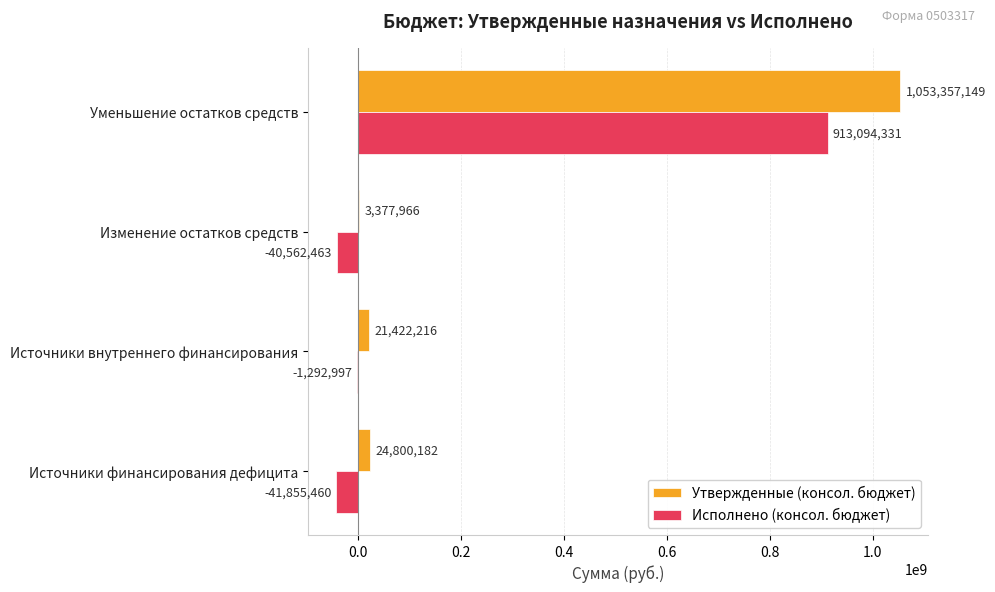

Between Источники финансирования дефицита and Источники внутреннего финансирования, which series saw the biggest shift?

Исполнено (консол. бюджет)